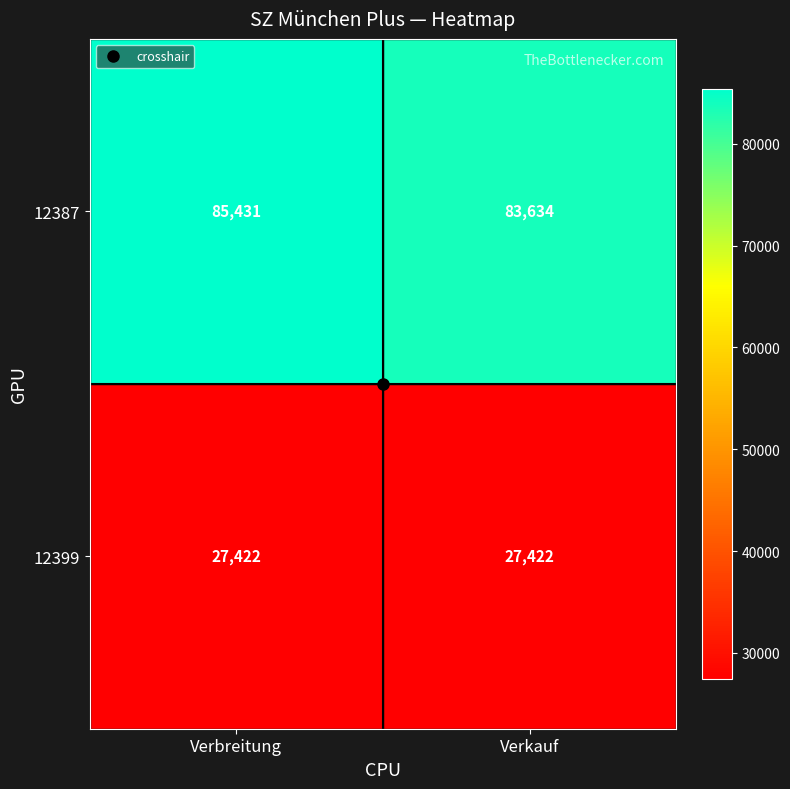

What is the sum of all 12387 values?

169065